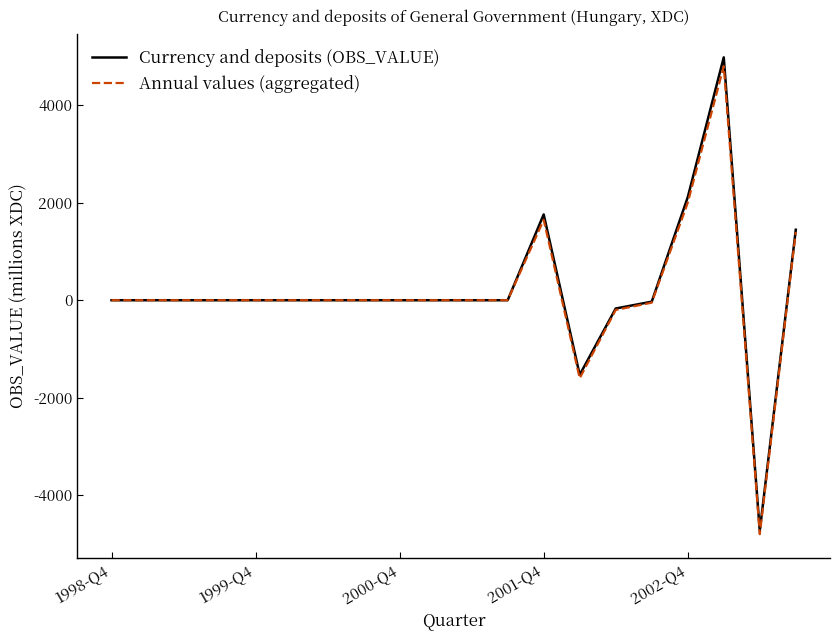

Which series has the widest spread of values?

Currency and deposits (OBS_VALUE)